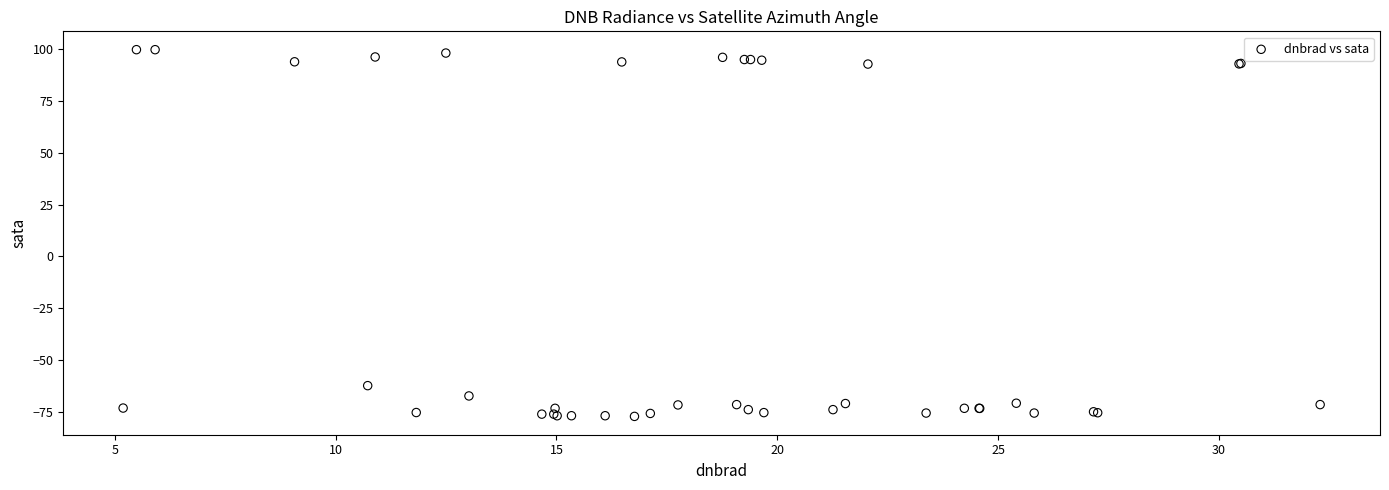

What Y value in the scatter plot is closest to 11?

-62.4